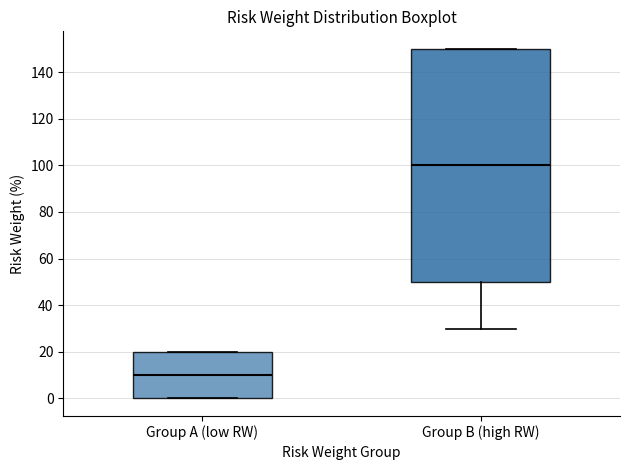

Reading left to right, transcribe this box plot: for each box, give where its median line is, the range the box spans, and where its two whiskers end, as read against the y-axis. The values are not printed on the chart, so give them approximately, as read against the axis.

Group A (low RW): median 10, box 0 to 20, whiskers 0 to 20
Group B (high RW): median 100, box 50 to 150, whiskers 30 to 150